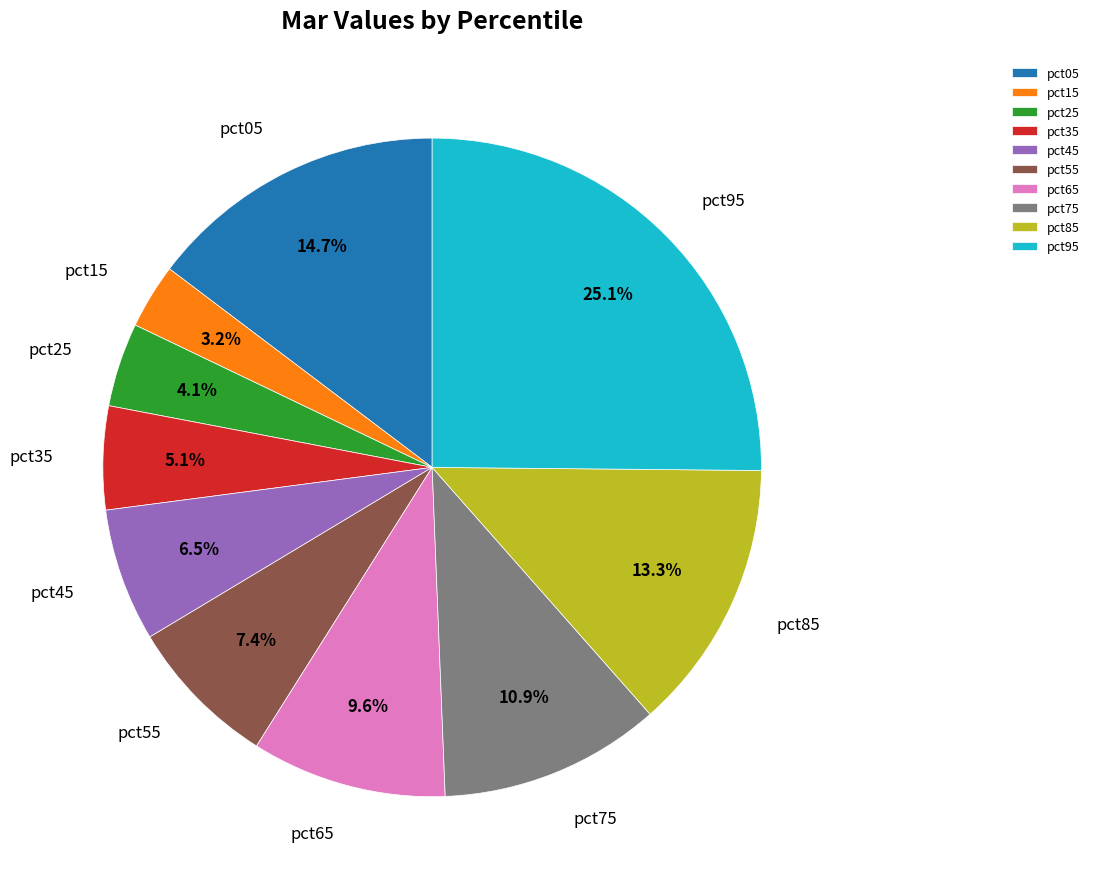

Which category has the smallest portion of the pie?

pct15